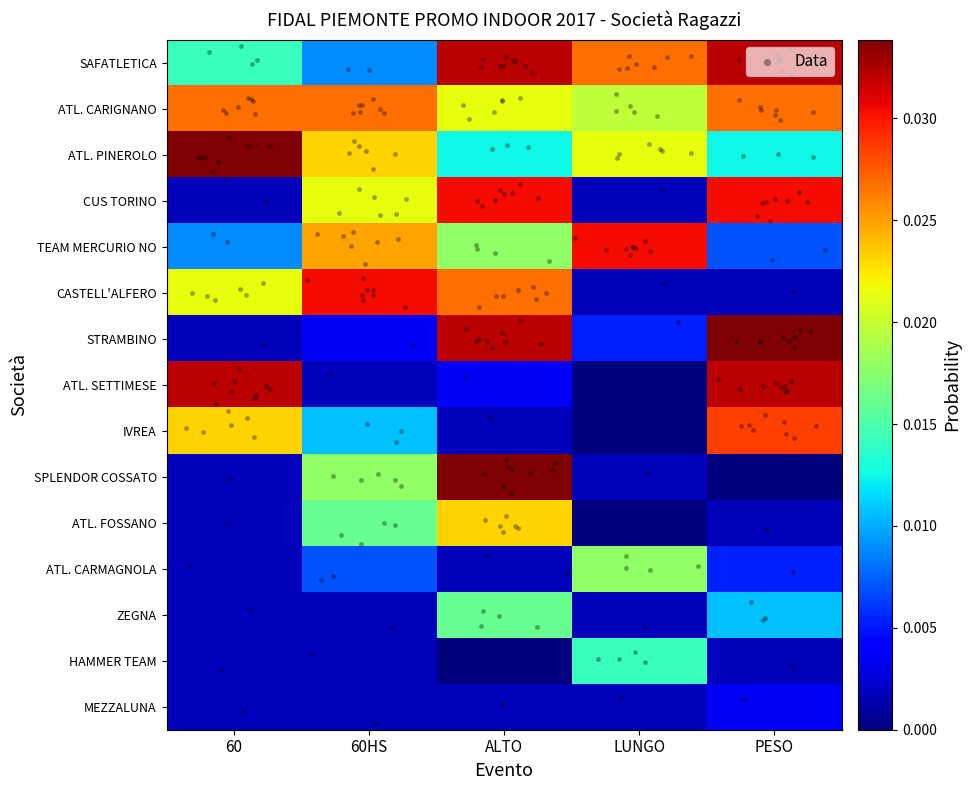

True or false: CUS TORINO has a value of 0.0 at ALTO.

False